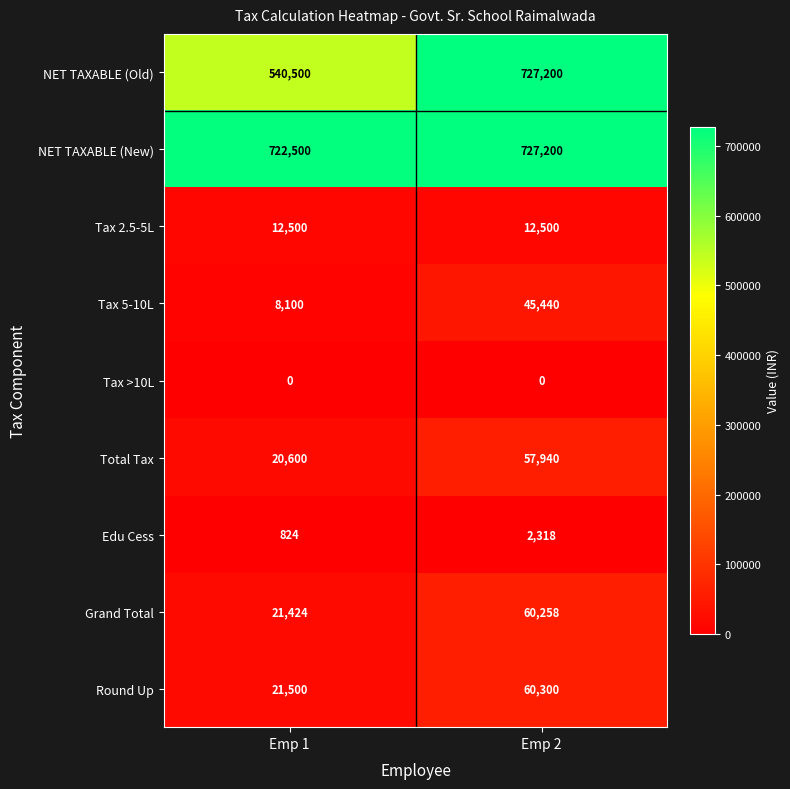

At which label does Edu Cess reach its minimum?

Emp 1